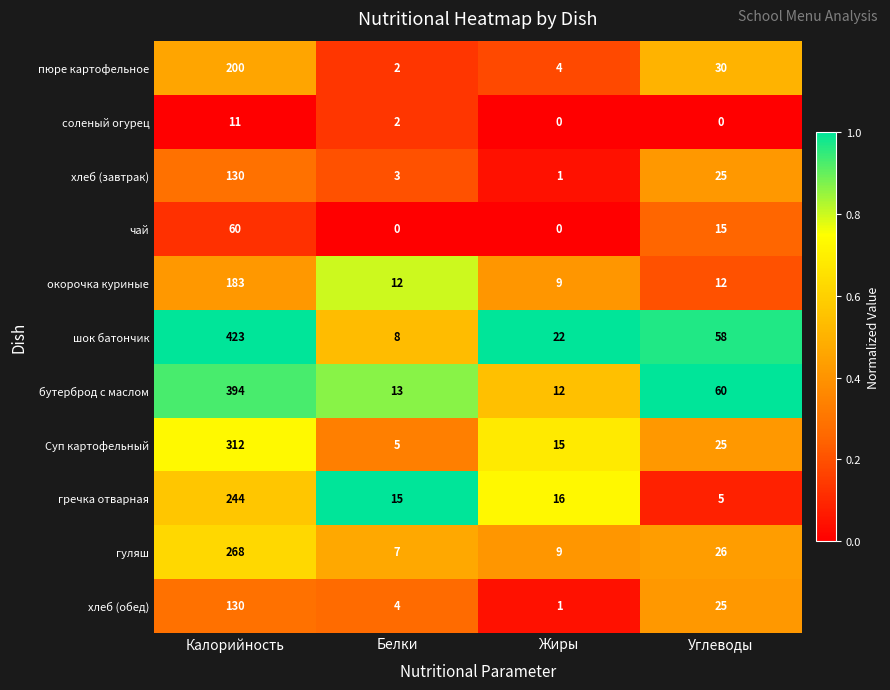

List the labels in order of Суп картофельный value, smallest first.

Белки, Жиры, Углеводы, Калорийность